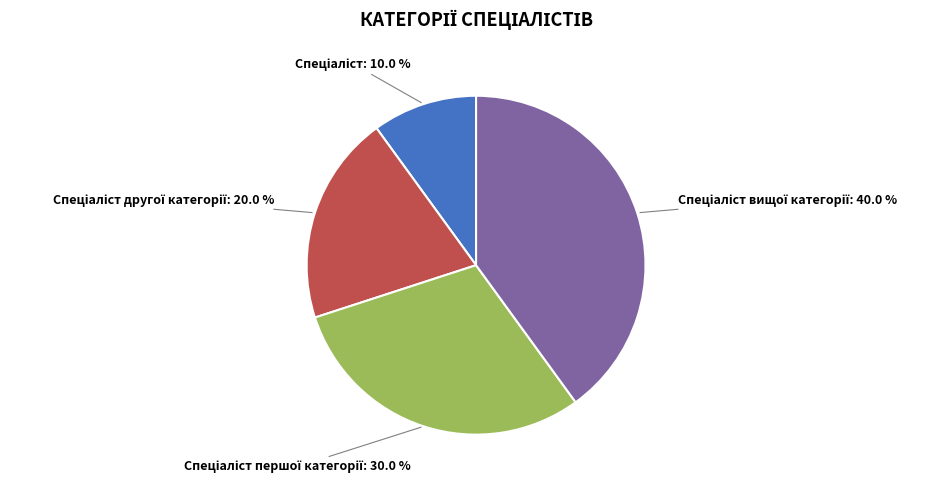

Count the number of slices in the pie.

4